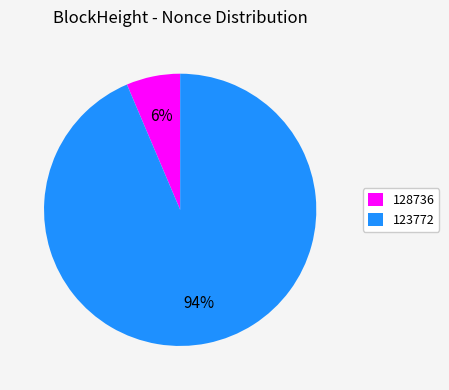

Combined, do 128736 and 123772 account for over 50%?

Yes